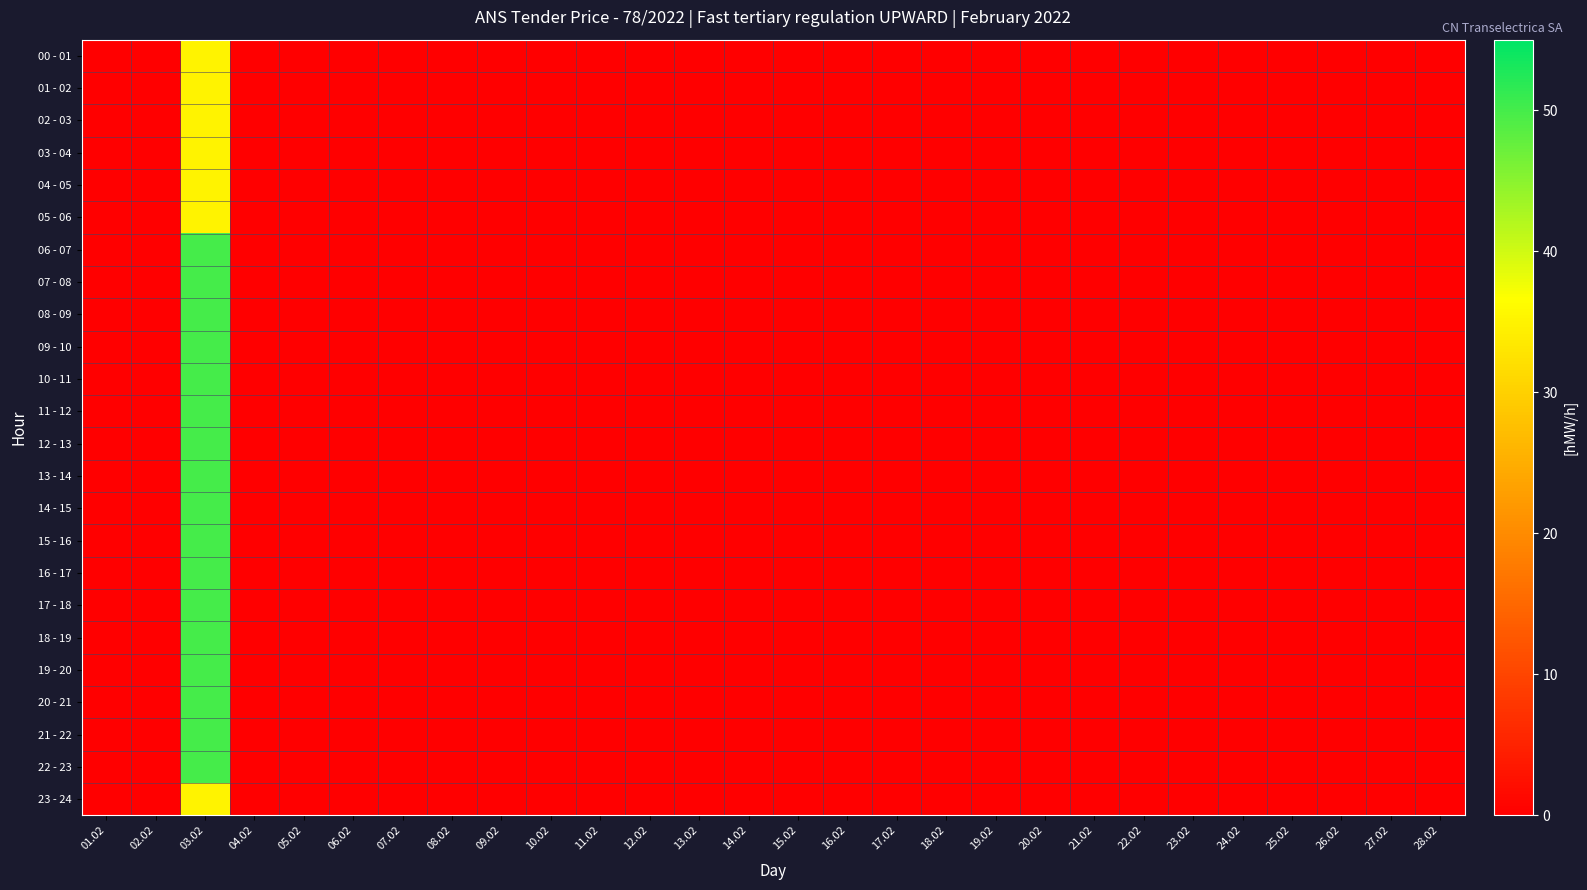

Reading right to left, list all the values displayed in this chart.

00 - 01: 28.02=0	27.02=0	26.02=0	25.02=0	24.02=0	23.02=0	22.02=0	21.02=0	20.02=0	19.02=0	18.02=0	17.02=0	16.02=0	15.02=0	14.02=0	13.02=0	12.02=0	11.02=0	10.02=0	09.02=0	08.02=0	07.02=0	06.02=0	05.02=0	04.02=0	03.02=35	02.02=0	01.02=0
01 - 02: 28.02=0	27.02=0	26.02=0	25.02=0	24.02=0	23.02=0	22.02=0	21.02=0	20.02=0	19.02=0	18.02=0	17.02=0	16.02=0	15.02=0	14.02=0	13.02=0	12.02=0	11.02=0	10.02=0	09.02=0	08.02=0	07.02=0	06.02=0	05.02=0	04.02=0	03.02=35	02.02=0	01.02=0
02 - 03: 28.02=0	27.02=0	26.02=0	25.02=0	24.02=0	23.02=0	22.02=0	21.02=0	20.02=0	19.02=0	18.02=0	17.02=0	16.02=0	15.02=0	14.02=0	13.02=0	12.02=0	11.02=0	10.02=0	09.02=0	08.02=0	07.02=0	06.02=0	05.02=0	04.02=0	03.02=35	02.02=0	01.02=0
03 - 04: 28.02=0	27.02=0	26.02=0	25.02=0	24.02=0	23.02=0	22.02=0	21.02=0	20.02=0	19.02=0	18.02=0	17.02=0	16.02=0	15.02=0	14.02=0	13.02=0	12.02=0	11.02=0	10.02=0	09.02=0	08.02=0	07.02=0	06.02=0	05.02=0	04.02=0	03.02=35	02.02=0	01.02=0
04 - 05: 28.02=0	27.02=0	26.02=0	25.02=0	24.02=0	23.02=0	22.02=0	21.02=0	20.02=0	19.02=0	18.02=0	17.02=0	16.02=0	15.02=0	14.02=0	13.02=0	12.02=0	11.02=0	10.02=0	09.02=0	08.02=0	07.02=0	06.02=0	05.02=0	04.02=0	03.02=35	02.02=0	01.02=0
05 - 06: 28.02=0	27.02=0	26.02=0	25.02=0	24.02=0	23.02=0	22.02=0	21.02=0	20.02=0	19.02=0	18.02=0	17.02=0	16.02=0	15.02=0	14.02=0	13.02=0	12.02=0	11.02=0	10.02=0	09.02=0	08.02=0	07.02=0	06.02=0	05.02=0	04.02=0	03.02=35	02.02=0	01.02=0
06 - 07: 28.02=0	27.02=0	26.02=0	25.02=0	24.02=0	23.02=0	22.02=0	21.02=0	20.02=0	19.02=0	18.02=0	17.02=0	16.02=0	15.02=0	14.02=0	13.02=0	12.02=0	11.02=0	10.02=0	09.02=0	08.02=0	07.02=0	06.02=0	05.02=0	04.02=0	03.02=50	02.02=0	01.02=0
07 - 08: 28.02=0	27.02=0	26.02=0	25.02=0	24.02=0	23.02=0	22.02=0	21.02=0	20.02=0	19.02=0	18.02=0	17.02=0	16.02=0	15.02=0	14.02=0	13.02=0	12.02=0	11.02=0	10.02=0	09.02=0	08.02=0	07.02=0	06.02=0	05.02=0	04.02=0	03.02=50	02.02=0	01.02=0
08 - 09: 28.02=0	27.02=0	26.02=0	25.02=0	24.02=0	23.02=0	22.02=0	21.02=0	20.02=0	19.02=0	18.02=0	17.02=0	16.02=0	15.02=0	14.02=0	13.02=0	12.02=0	11.02=0	10.02=0	09.02=0	08.02=0	07.02=0	06.02=0	05.02=0	04.02=0	03.02=50	02.02=0	01.02=0
09 - 10: 28.02=0	27.02=0	26.02=0	25.02=0	24.02=0	23.02=0	22.02=0	21.02=0	20.02=0	19.02=0	18.02=0	17.02=0	16.02=0	15.02=0	14.02=0	13.02=0	12.02=0	11.02=0	10.02=0	09.02=0	08.02=0	07.02=0	06.02=0	05.02=0	04.02=0	03.02=50	02.02=0	01.02=0
10 - 11: 28.02=0	27.02=0	26.02=0	25.02=0	24.02=0	23.02=0	22.02=0	21.02=0	20.02=0	19.02=0	18.02=0	17.02=0	16.02=0	15.02=0	14.02=0	13.02=0	12.02=0	11.02=0	10.02=0	09.02=0	08.02=0	07.02=0	06.02=0	05.02=0	04.02=0	03.02=50	02.02=0	01.02=0
11 - 12: 28.02=0	27.02=0	26.02=0	25.02=0	24.02=0	23.02=0	22.02=0	21.02=0	20.02=0	19.02=0	18.02=0	17.02=0	16.02=0	15.02=0	14.02=0	13.02=0	12.02=0	11.02=0	10.02=0	09.02=0	08.02=0	07.02=0	06.02=0	05.02=0	04.02=0	03.02=50	02.02=0	01.02=0
12 - 13: 28.02=0	27.02=0	26.02=0	25.02=0	24.02=0	23.02=0	22.02=0	21.02=0	20.02=0	19.02=0	18.02=0	17.02=0	16.02=0	15.02=0	14.02=0	13.02=0	12.02=0	11.02=0	10.02=0	09.02=0	08.02=0	07.02=0	06.02=0	05.02=0	04.02=0	03.02=50	02.02=0	01.02=0
13 - 14: 28.02=0	27.02=0	26.02=0	25.02=0	24.02=0	23.02=0	22.02=0	21.02=0	20.02=0	19.02=0	18.02=0	17.02=0	16.02=0	15.02=0	14.02=0	13.02=0	12.02=0	11.02=0	10.02=0	09.02=0	08.02=0	07.02=0	06.02=0	05.02=0	04.02=0	03.02=50	02.02=0	01.02=0
14 - 15: 28.02=0	27.02=0	26.02=0	25.02=0	24.02=0	23.02=0	22.02=0	21.02=0	20.02=0	19.02=0	18.02=0	17.02=0	16.02=0	15.02=0	14.02=0	13.02=0	12.02=0	11.02=0	10.02=0	09.02=0	08.02=0	07.02=0	06.02=0	05.02=0	04.02=0	03.02=50	02.02=0	01.02=0
15 - 16: 28.02=0	27.02=0	26.02=0	25.02=0	24.02=0	23.02=0	22.02=0	21.02=0	20.02=0	19.02=0	18.02=0	17.02=0	16.02=0	15.02=0	14.02=0	13.02=0	12.02=0	11.02=0	10.02=0	09.02=0	08.02=0	07.02=0	06.02=0	05.02=0	04.02=0	03.02=50	02.02=0	01.02=0
16 - 17: 28.02=0	27.02=0	26.02=0	25.02=0	24.02=0	23.02=0	22.02=0	21.02=0	20.02=0	19.02=0	18.02=0	17.02=0	16.02=0	15.02=0	14.02=0	13.02=0	12.02=0	11.02=0	10.02=0	09.02=0	08.02=0	07.02=0	06.02=0	05.02=0	04.02=0	03.02=50	02.02=0	01.02=0
17 - 18: 28.02=0	27.02=0	26.02=0	25.02=0	24.02=0	23.02=0	22.02=0	21.02=0	20.02=0	19.02=0	18.02=0	17.02=0	16.02=0	15.02=0	14.02=0	13.02=0	12.02=0	11.02=0	10.02=0	09.02=0	08.02=0	07.02=0	06.02=0	05.02=0	04.02=0	03.02=50	02.02=0	01.02=0
18 - 19: 28.02=0	27.02=0	26.02=0	25.02=0	24.02=0	23.02=0	22.02=0	21.02=0	20.02=0	19.02=0	18.02=0	17.02=0	16.02=0	15.02=0	14.02=0	13.02=0	12.02=0	11.02=0	10.02=0	09.02=0	08.02=0	07.02=0	06.02=0	05.02=0	04.02=0	03.02=50	02.02=0	01.02=0
19 - 20: 28.02=0	27.02=0	26.02=0	25.02=0	24.02=0	23.02=0	22.02=0	21.02=0	20.02=0	19.02=0	18.02=0	17.02=0	16.02=0	15.02=0	14.02=0	13.02=0	12.02=0	11.02=0	10.02=0	09.02=0	08.02=0	07.02=0	06.02=0	05.02=0	04.02=0	03.02=50	02.02=0	01.02=0
20 - 21: 28.02=0	27.02=0	26.02=0	25.02=0	24.02=0	23.02=0	22.02=0	21.02=0	20.02=0	19.02=0	18.02=0	17.02=0	16.02=0	15.02=0	14.02=0	13.02=0	12.02=0	11.02=0	10.02=0	09.02=0	08.02=0	07.02=0	06.02=0	05.02=0	04.02=0	03.02=50	02.02=0	01.02=0
21 - 22: 28.02=0	27.02=0	26.02=0	25.02=0	24.02=0	23.02=0	22.02=0	21.02=0	20.02=0	19.02=0	18.02=0	17.02=0	16.02=0	15.02=0	14.02=0	13.02=0	12.02=0	11.02=0	10.02=0	09.02=0	08.02=0	07.02=0	06.02=0	05.02=0	04.02=0	03.02=50	02.02=0	01.02=0
22 - 23: 28.02=0	27.02=0	26.02=0	25.02=0	24.02=0	23.02=0	22.02=0	21.02=0	20.02=0	19.02=0	18.02=0	17.02=0	16.02=0	15.02=0	14.02=0	13.02=0	12.02=0	11.02=0	10.02=0	09.02=0	08.02=0	07.02=0	06.02=0	05.02=0	04.02=0	03.02=50	02.02=0	01.02=0
23 - 24: 28.02=0	27.02=0	26.02=0	25.02=0	24.02=0	23.02=0	22.02=0	21.02=0	20.02=0	19.02=0	18.02=0	17.02=0	16.02=0	15.02=0	14.02=0	13.02=0	12.02=0	11.02=0	10.02=0	09.02=0	08.02=0	07.02=0	06.02=0	05.02=0	04.02=0	03.02=35	02.02=0	01.02=0